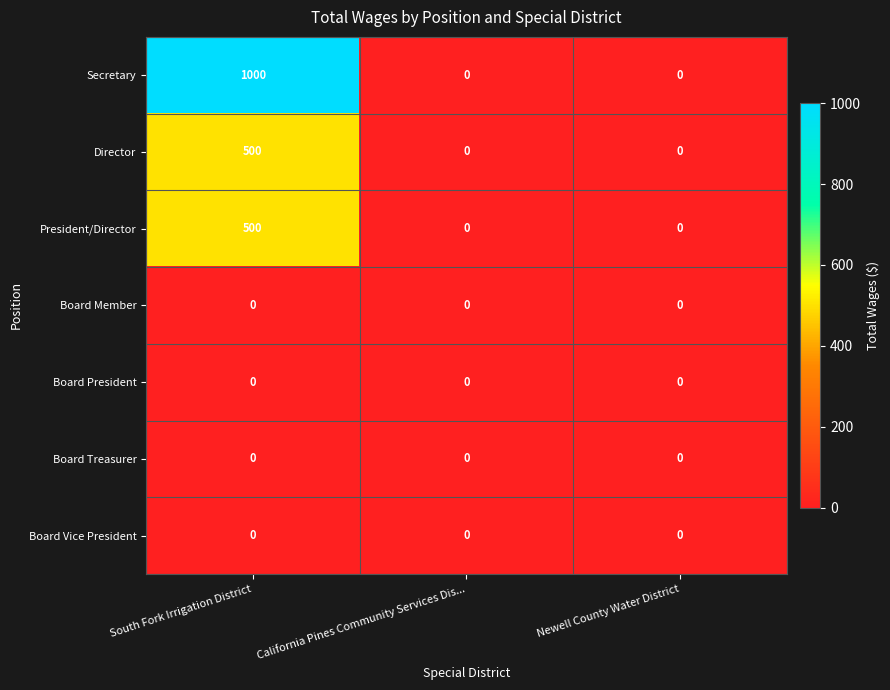

How many data points in Director are above 0?

1